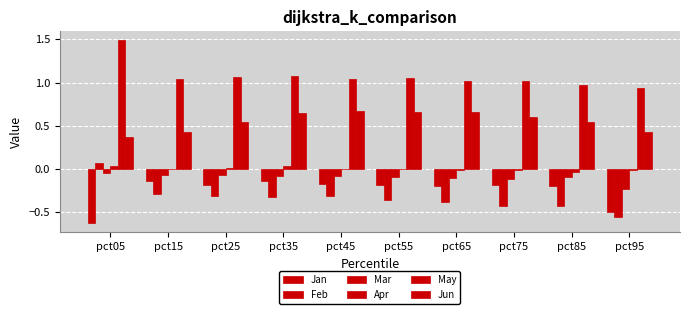

List the labels in order of May value, smallest first.

pct95, pct85, pct65, pct75, pct15, pct45, pct55, pct25, pct35, pct05